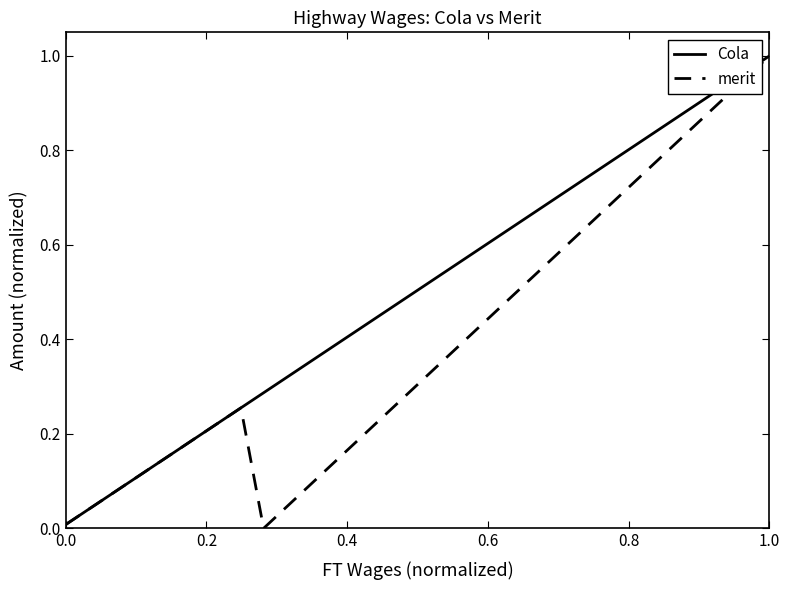

Which series has the largest total across all categories?

Cola